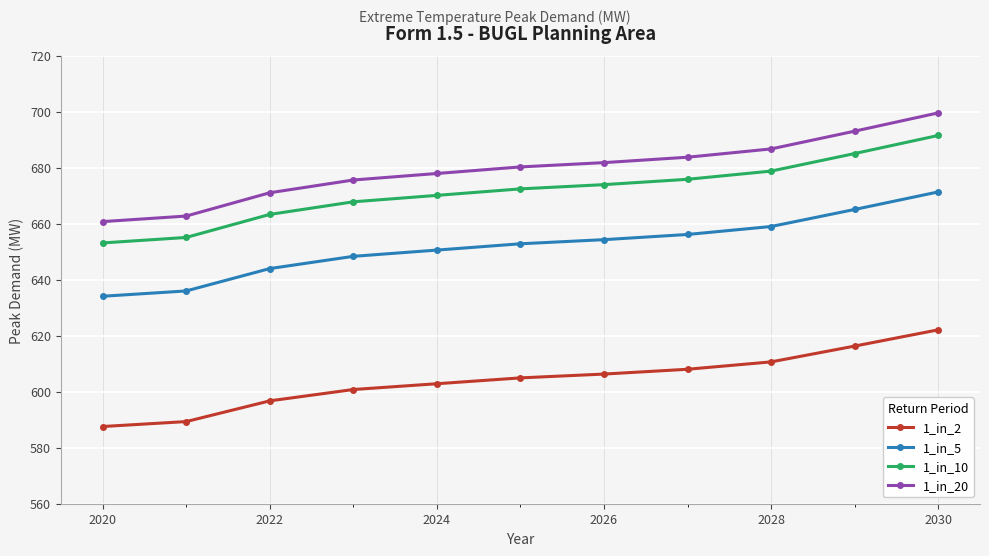

What is the difference between the maximum and minimum values in the 1_in_20 series?

38.8